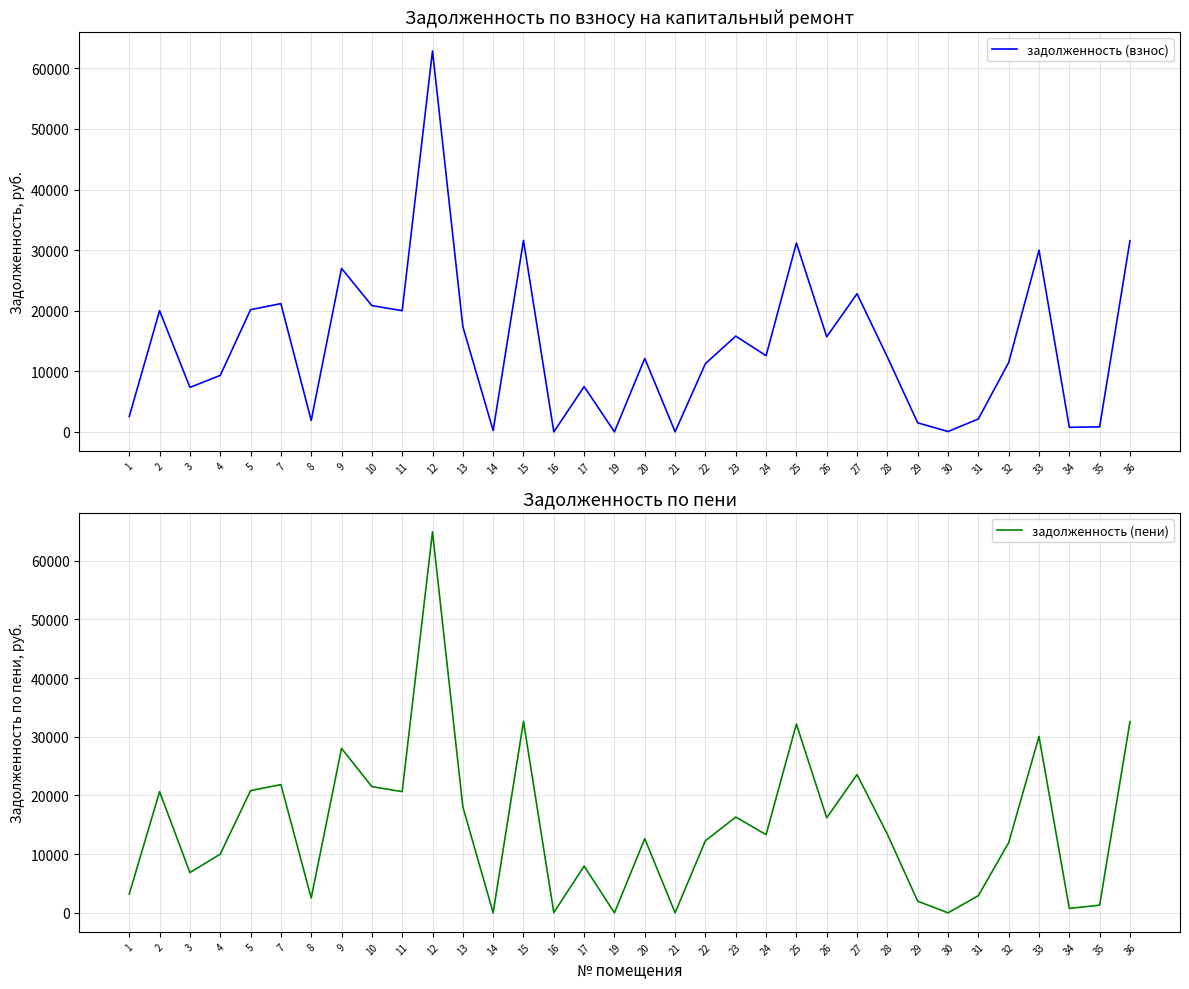

How many distinct data groups are displayed?

2